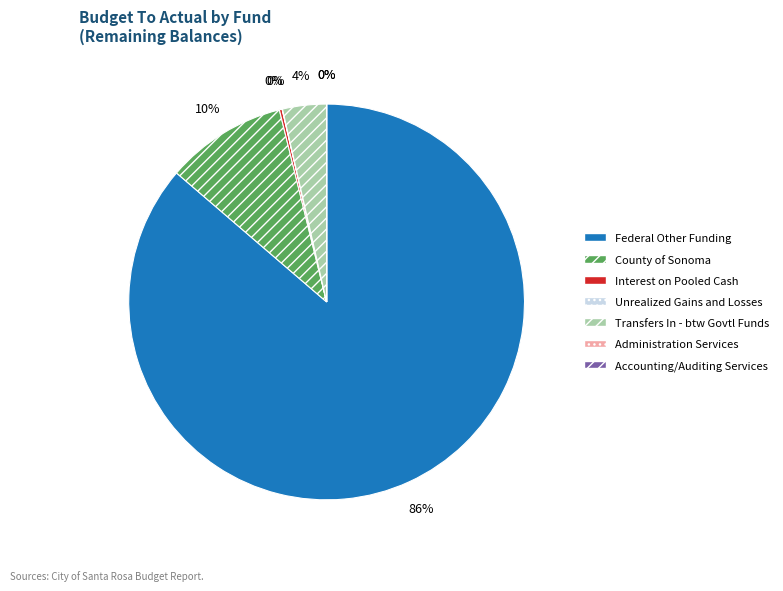

To the nearest percent, what portion does Federal Other Funding represent?

86%